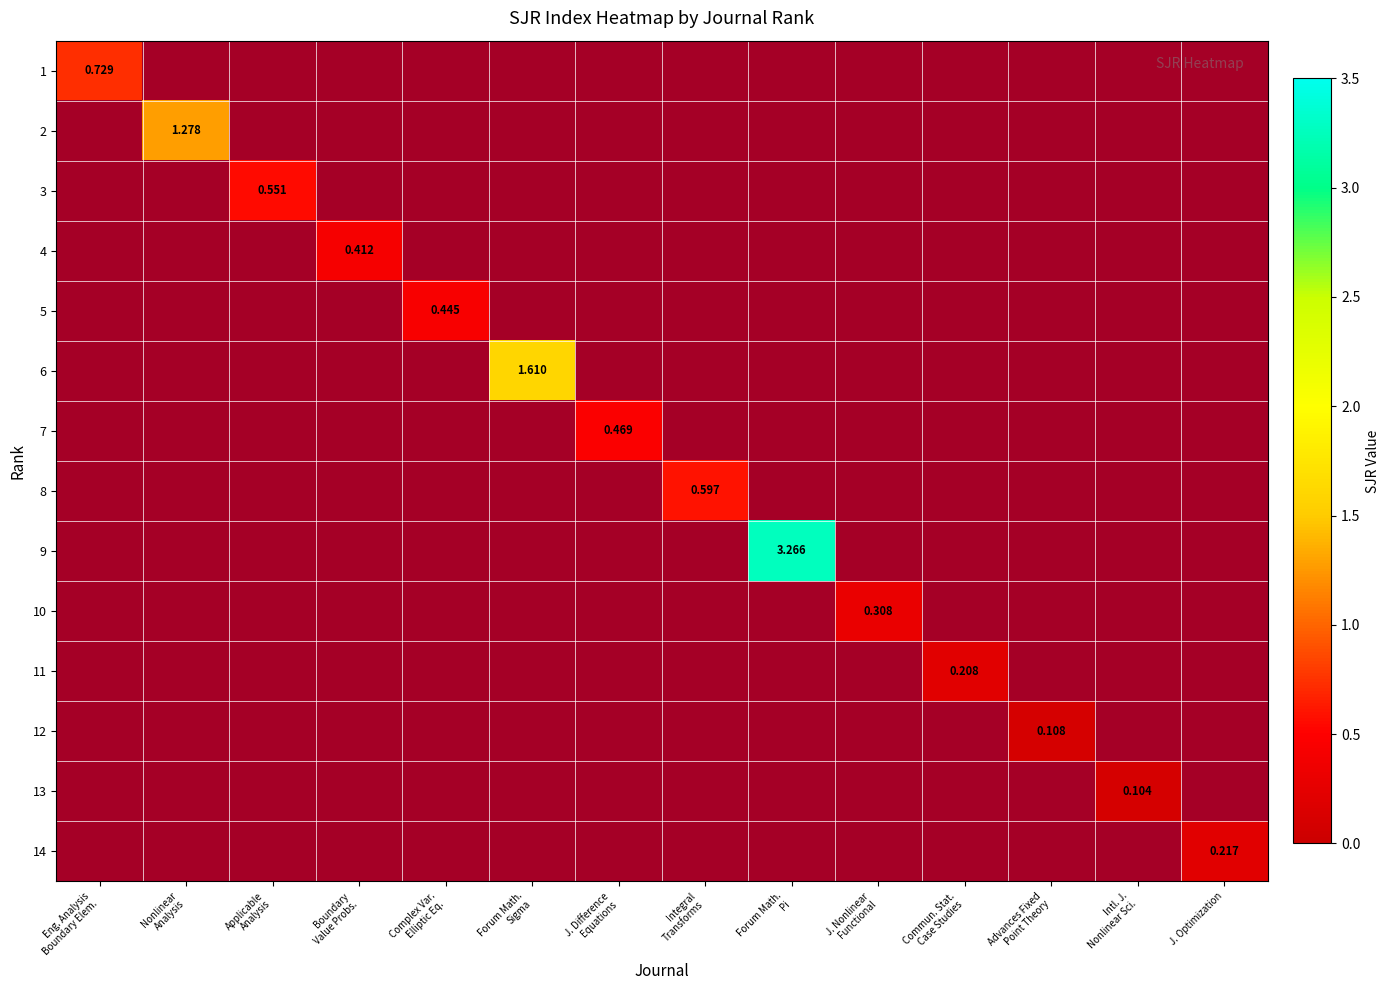

At which category is the sum across all series the highest?

Forum Math.
Pi